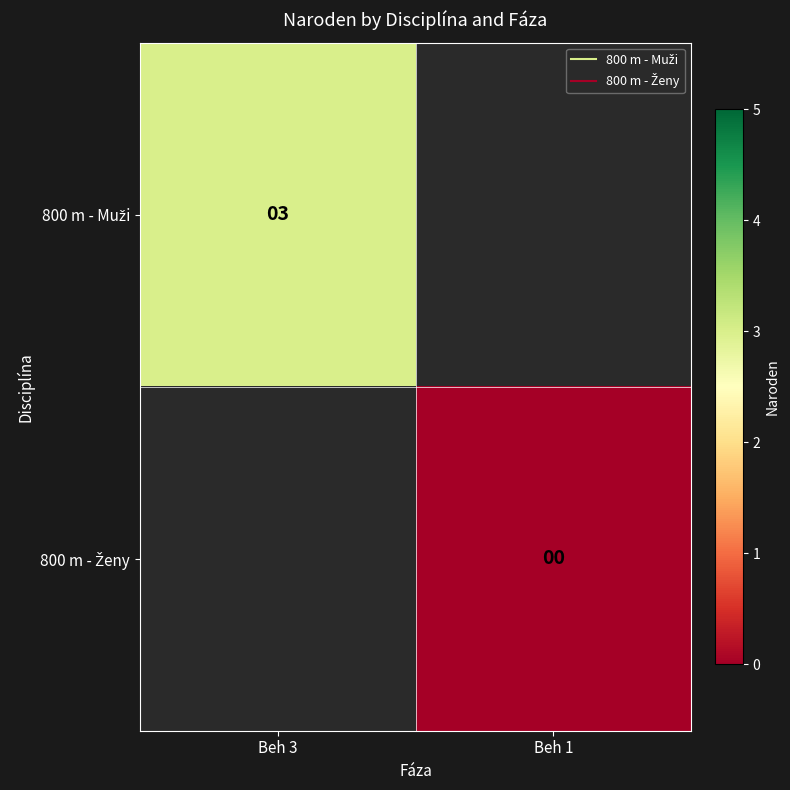

Rank the categories by 800 m - Ženy value from lowest to highest.

Beh 3, Beh 1